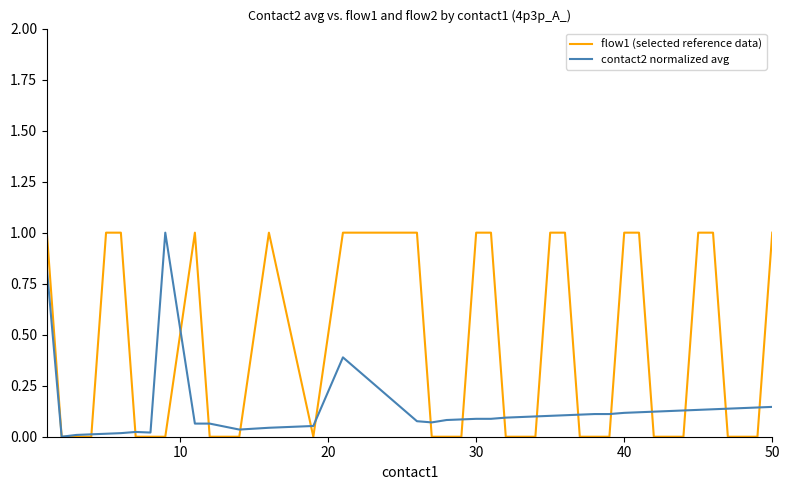

After their last crossing, which series has the higher values: contact2 normalized avg or flow1 (selected reference data)?

flow1 (selected reference data)